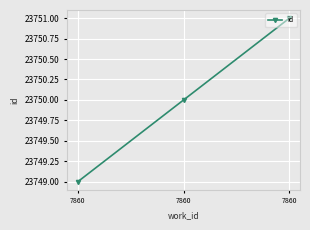

How many data points are less than 23750?

1